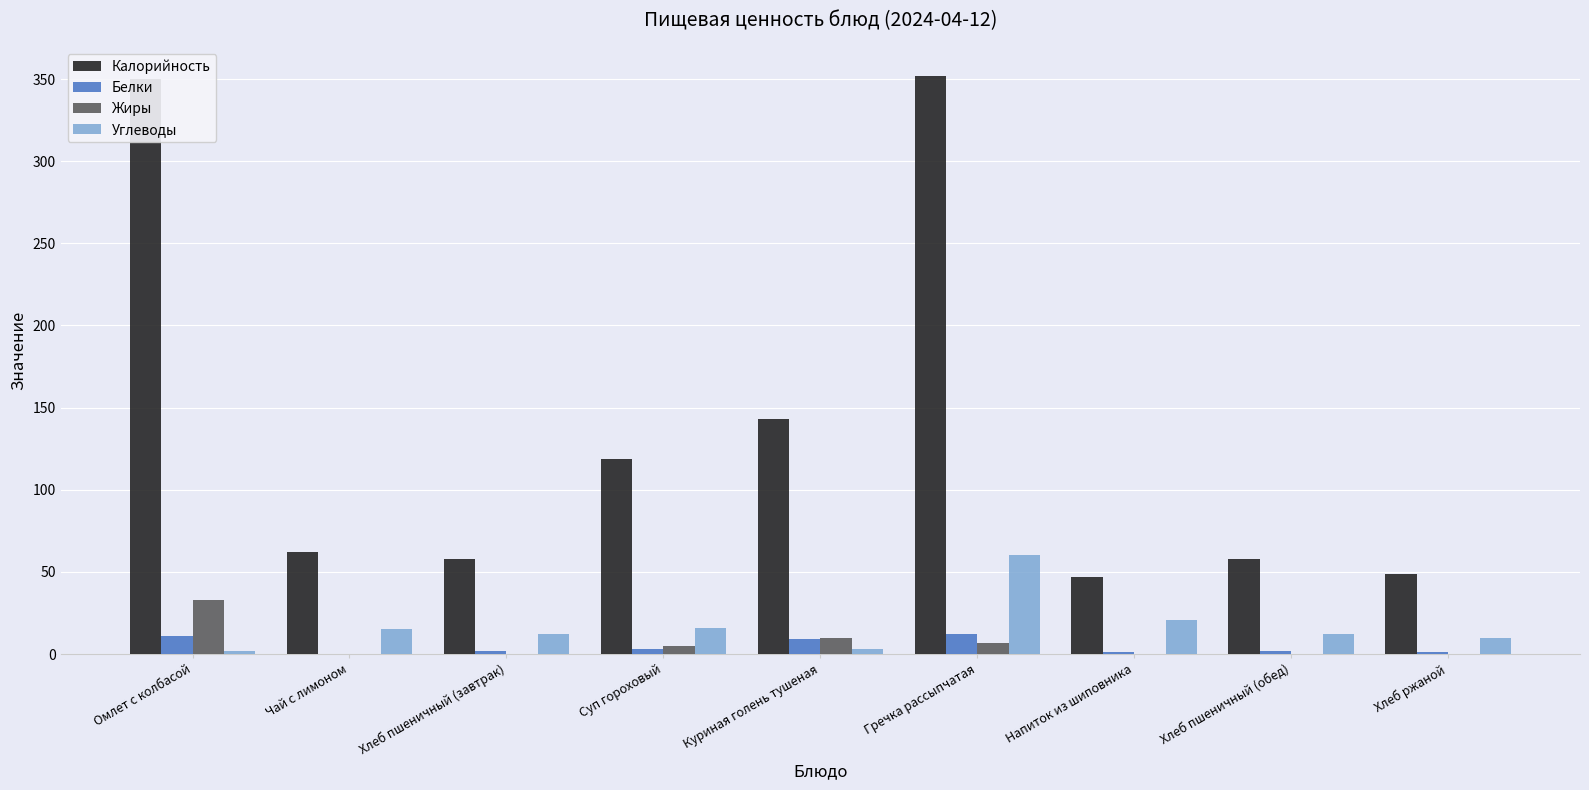

Which series has the largest total across all categories?

Калорийность